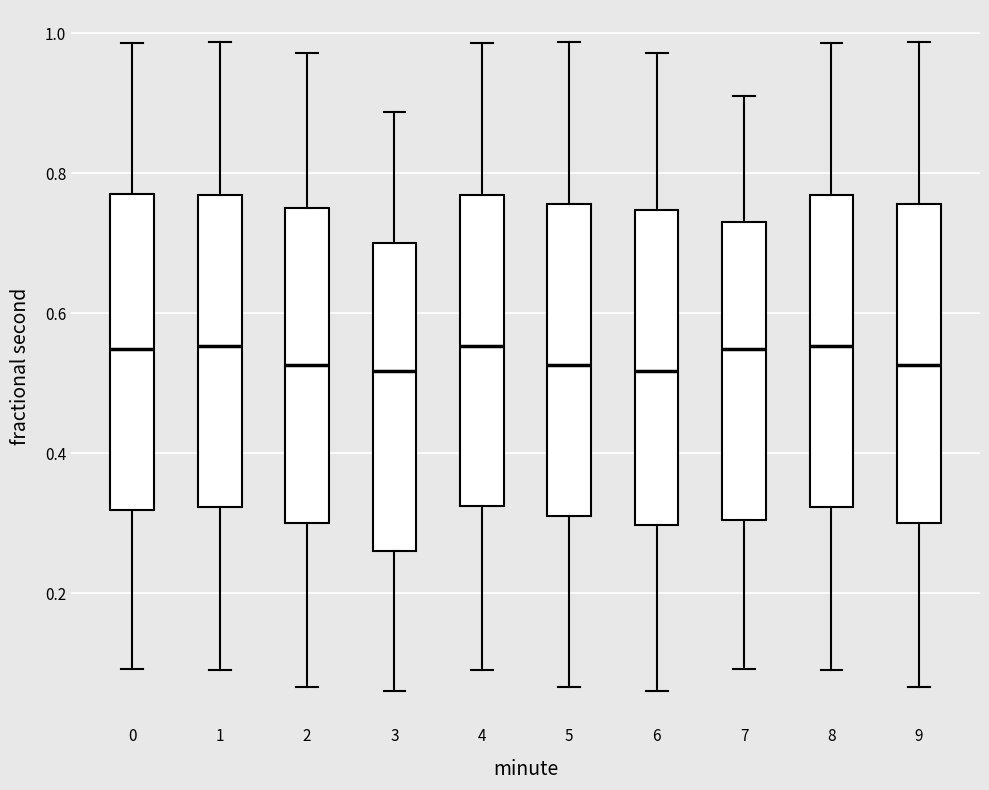

Reading left to right, read every box against the y-axis: the position of its median line, the range the box covers, and the ends of its whiskers. The values are not printed on the chart, so give them approximately, as read against the axis.

0: median 0.54, box 0.32 to 0.76, whiskers 0.10 to 0.98
1: median 0.56, box 0.32 to 0.76, whiskers 0.08 to 0.98
2: median 0.52, box 0.30 to 0.76, whiskers 0.06 to 0.98
3: median 0.52, box 0.26 to 0.70, whiskers 0.06 to 0.88
4: median 0.56, box 0.32 to 0.76, whiskers 0.08 to 0.98
5: median 0.52, box 0.32 to 0.76, whiskers 0.06 to 0.98
6: median 0.52, box 0.30 to 0.74, whiskers 0.06 to 0.98
7: median 0.54, box 0.30 to 0.74, whiskers 0.10 to 0.92
8: median 0.56, box 0.32 to 0.76, whiskers 0.08 to 0.98
9: median 0.52, box 0.30 to 0.76, whiskers 0.06 to 0.98